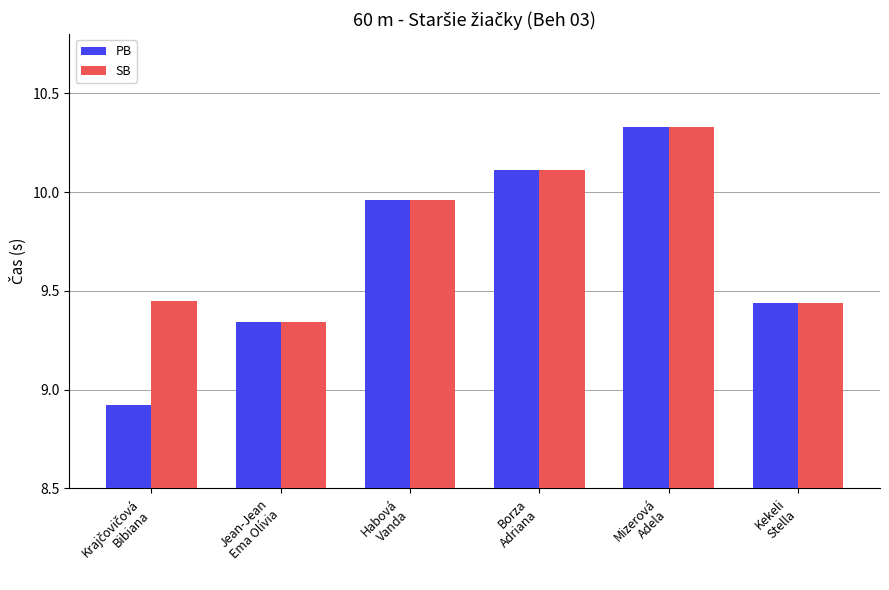

What is the lowest value of the PB series?

8.9